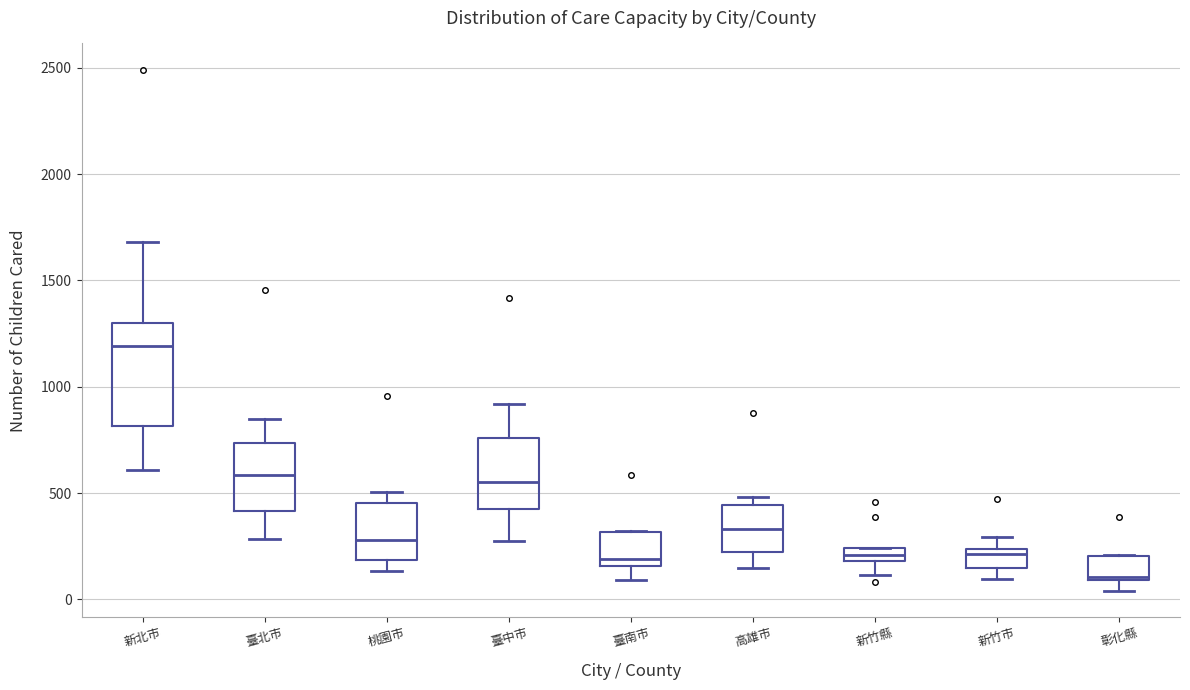

Which box is the tallest, from its lower edge to its upper edge?

新北市